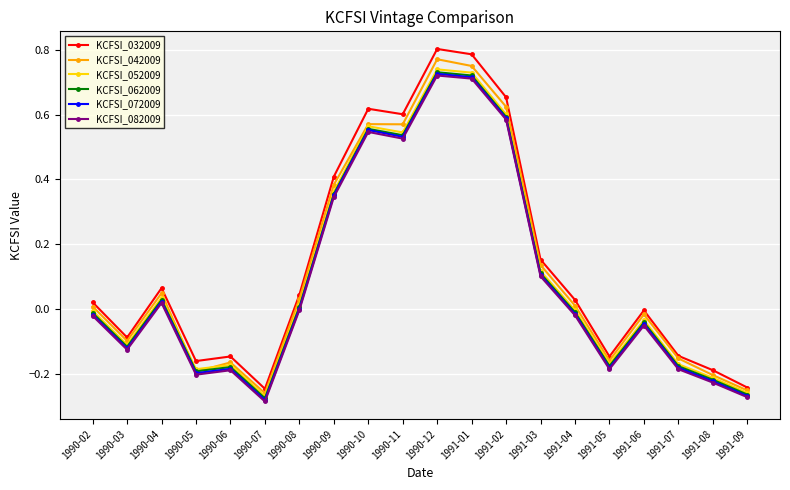

At which label does KCFSI_052009 reach its minimum?

1990-07